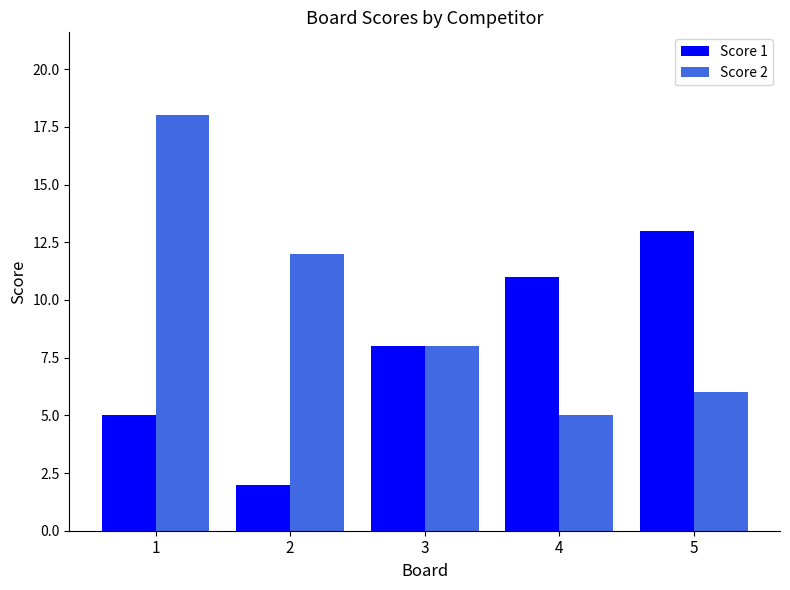

True or false: Score 2 has a value of 6 at 1.

False